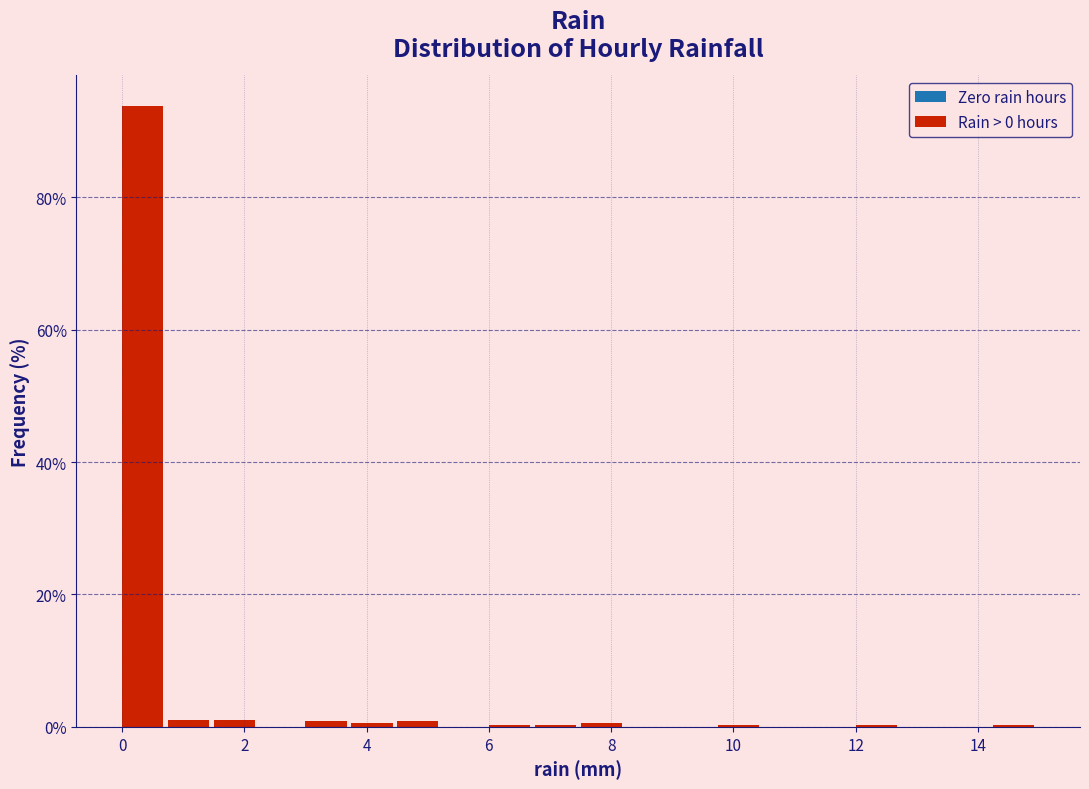

Around what value on the x-axis is the tallest bar? Give the approximate position of its centre, as read against the axis.

0.4